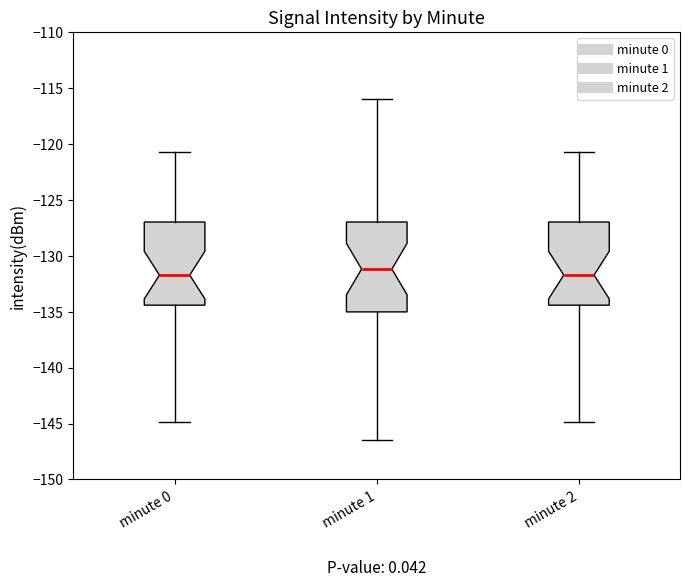

Comparing the boxes themselves (not the whiskers), which one is the tallest?

minute 1